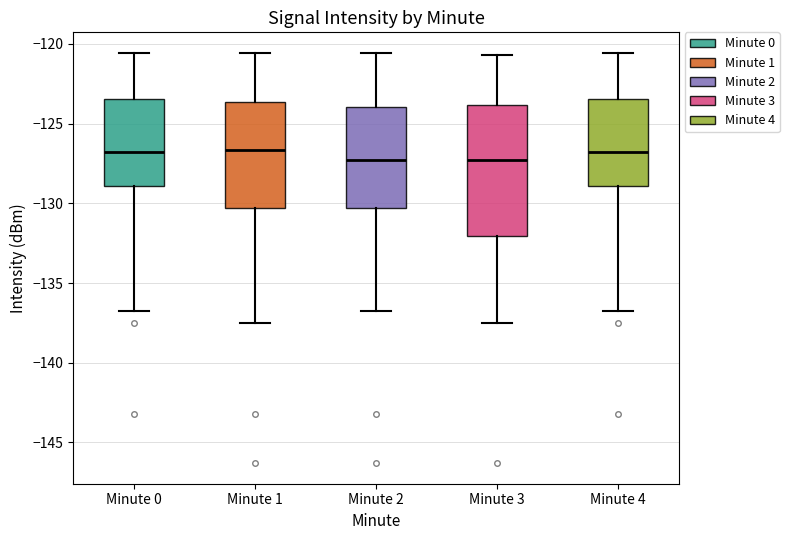

Reading left to right, read every box against the y-axis: the position of its median line, the range the box covers, and the ends of its whiskers. The values are not printed on the chart, so give them approximately, as read against the axis.

Minute 0: median -127.0, box -129.0 to -123.5, whiskers -136.5 to -120.5
Minute 1: median -126.5, box -130.5 to -123.5, whiskers -137.5 to -120.5
Minute 2: median -127.5, box -130.5 to -124.0, whiskers -136.5 to -120.5
Minute 3: median -127.5, box -132.0 to -124.0, whiskers -137.5 to -120.5
Minute 4: median -127.0, box -129.0 to -123.5, whiskers -136.5 to -120.5